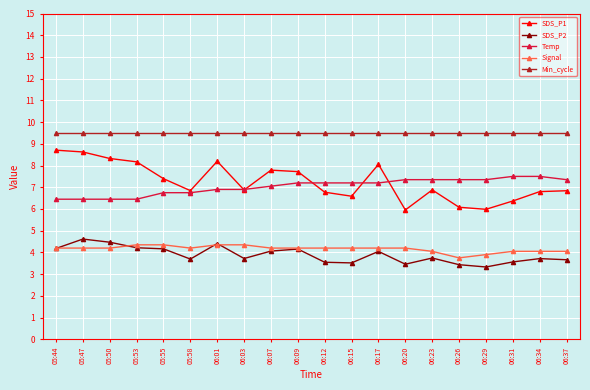

True or false: Min_cycle and SDS_P2 cross at least once.

False